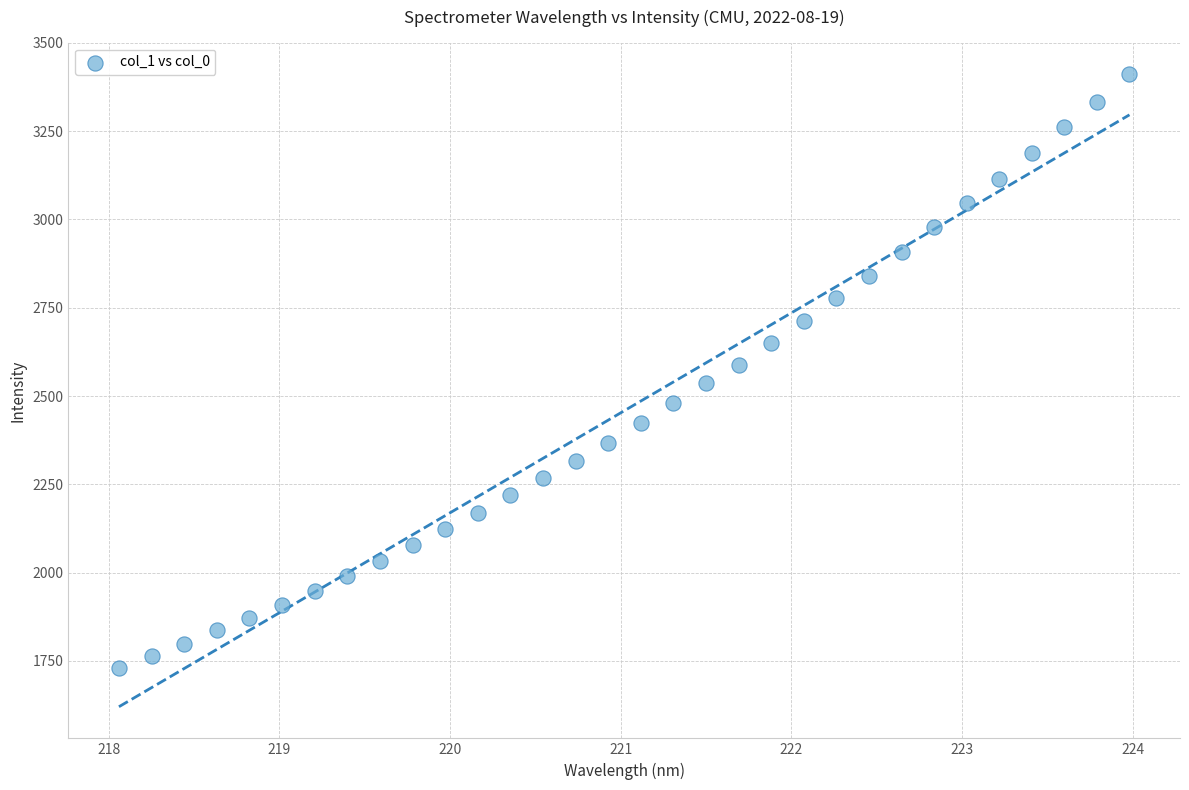

What is the range of Y values (max minus min)?

1682.0